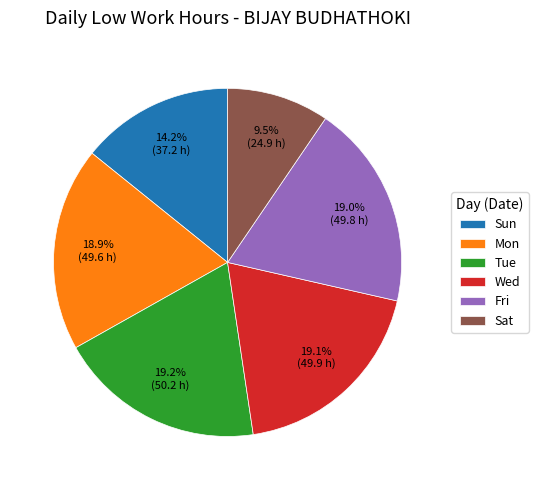

What is the smallest slice in the pie chart?

Sat